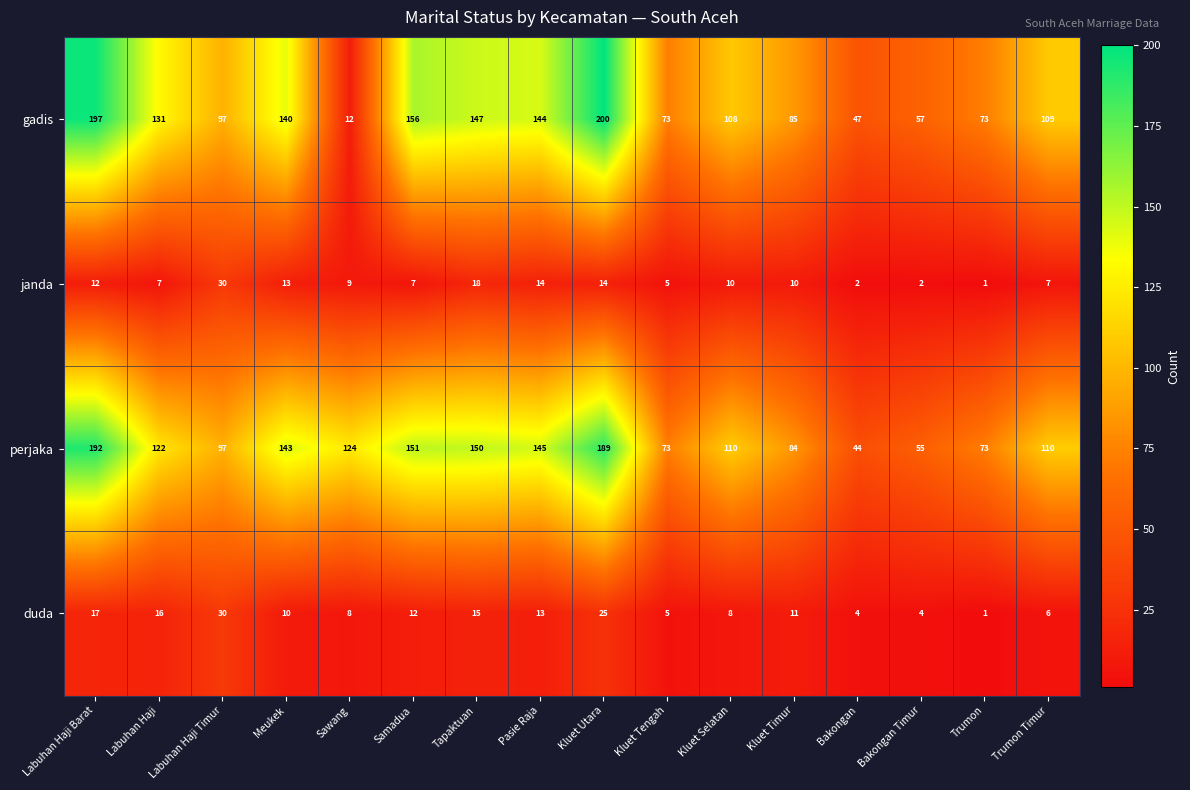

Which series has the largest range (max minus min)?

gadis